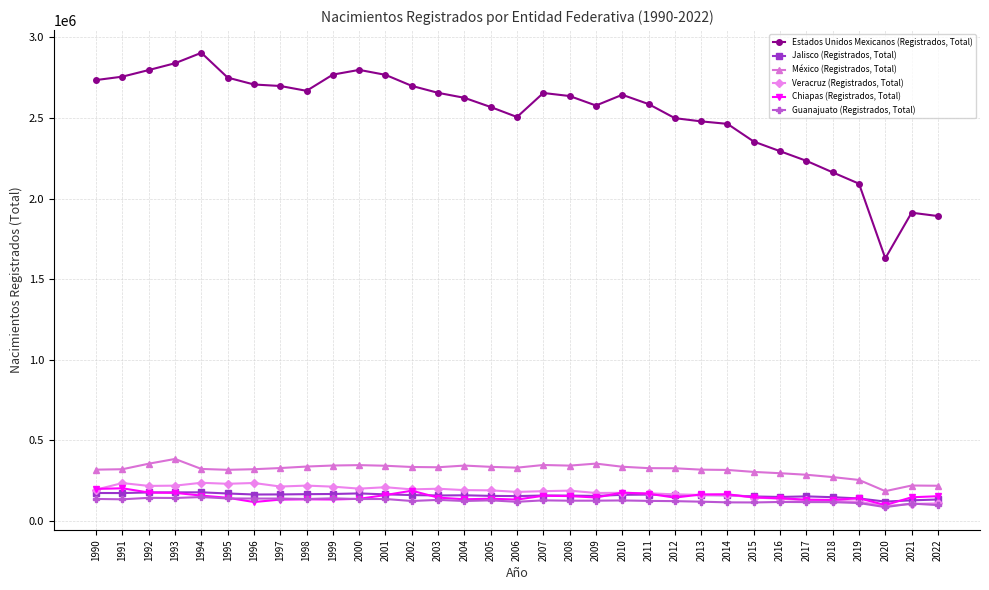

Which series has the largest range (max minus min)?

Estados Unidos Mexicanos (Registrados, Total)